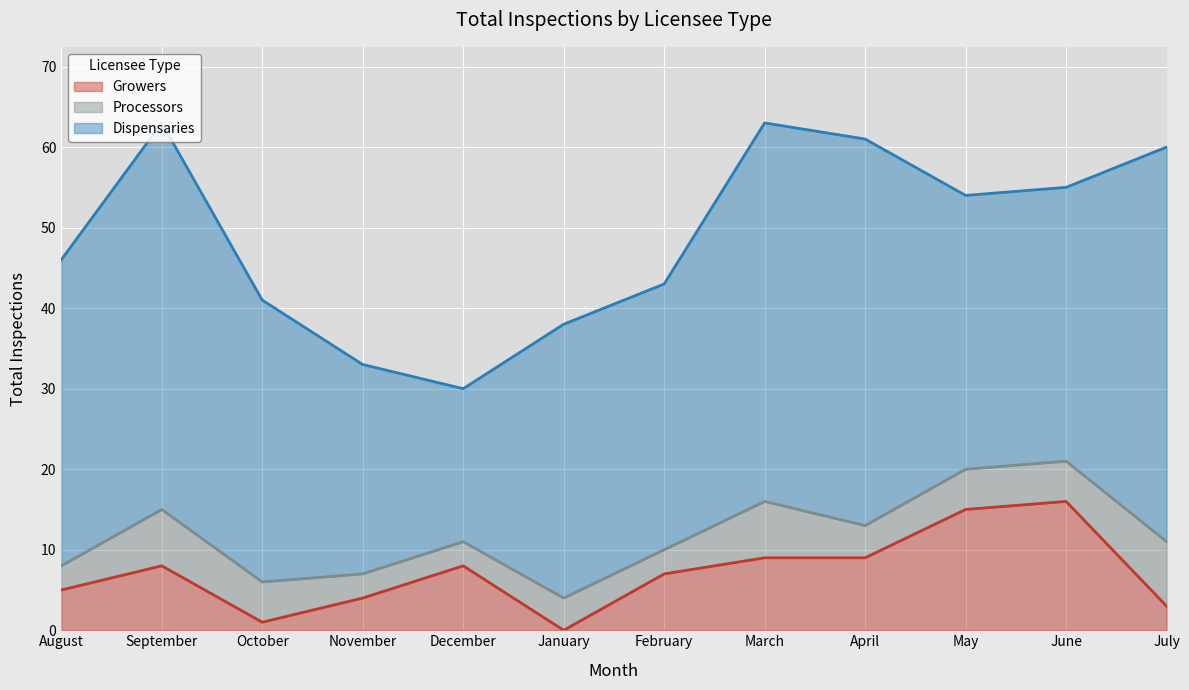

At which label does Growers first exceed 8?

March